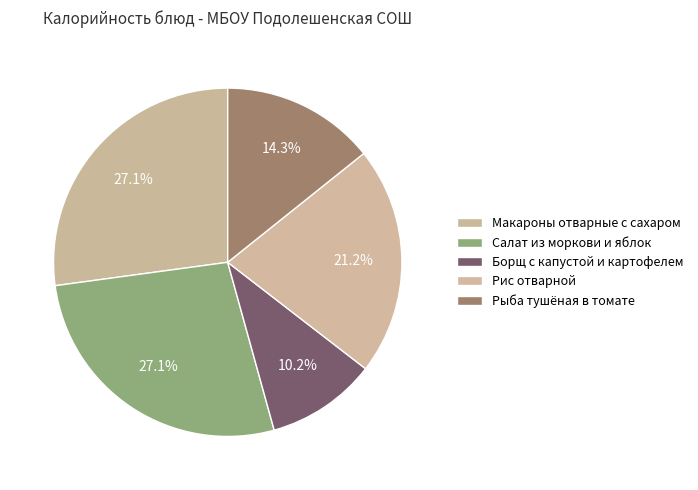

To the nearest percent, what is the average slice percentage?

20%